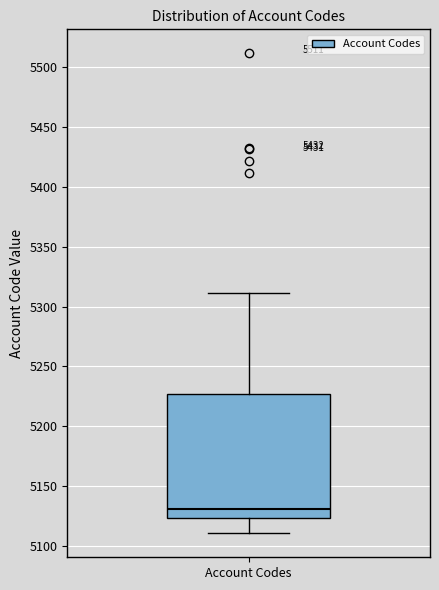

Where does the upper whisker of the box for Account Codes end on the y-axis? The values are not printed on the chart, so give them approximately, as read against the axis.

5310